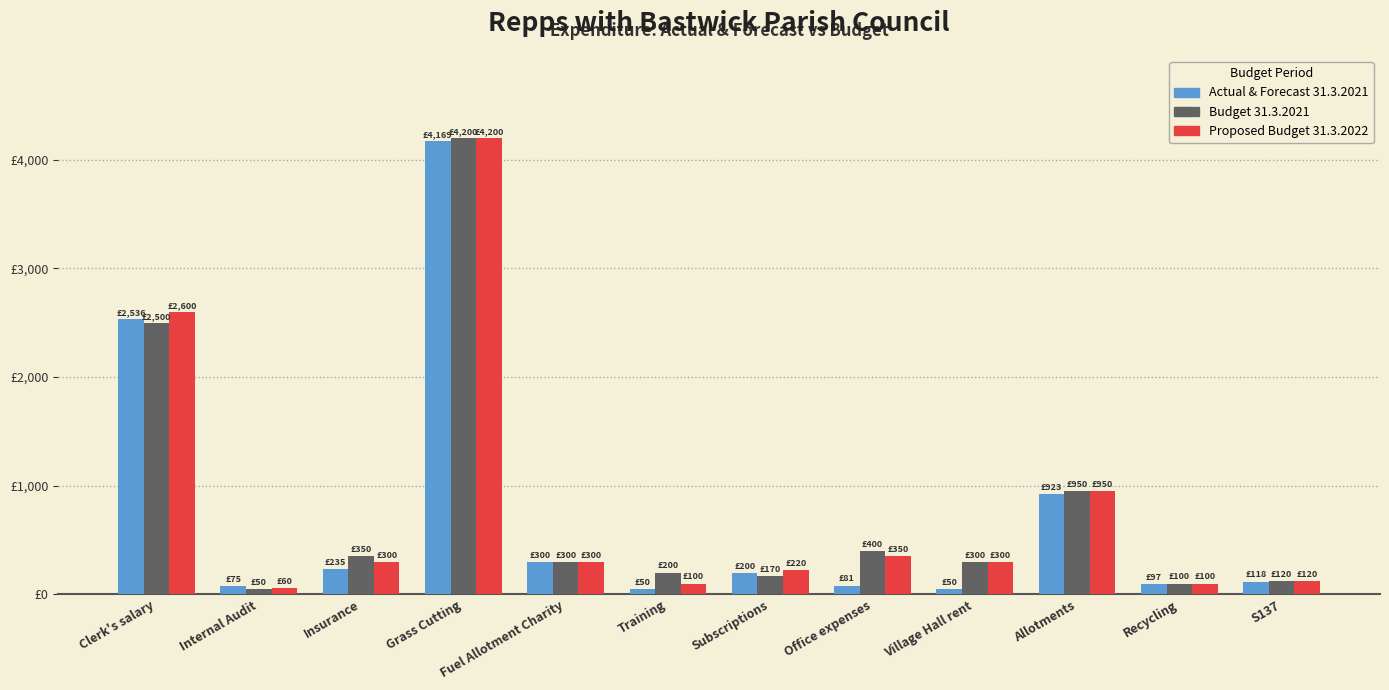

What is the difference between the Actual & Forecast 31.3.2021 values at Allotments and Fuel Allotment Charity?

623.2